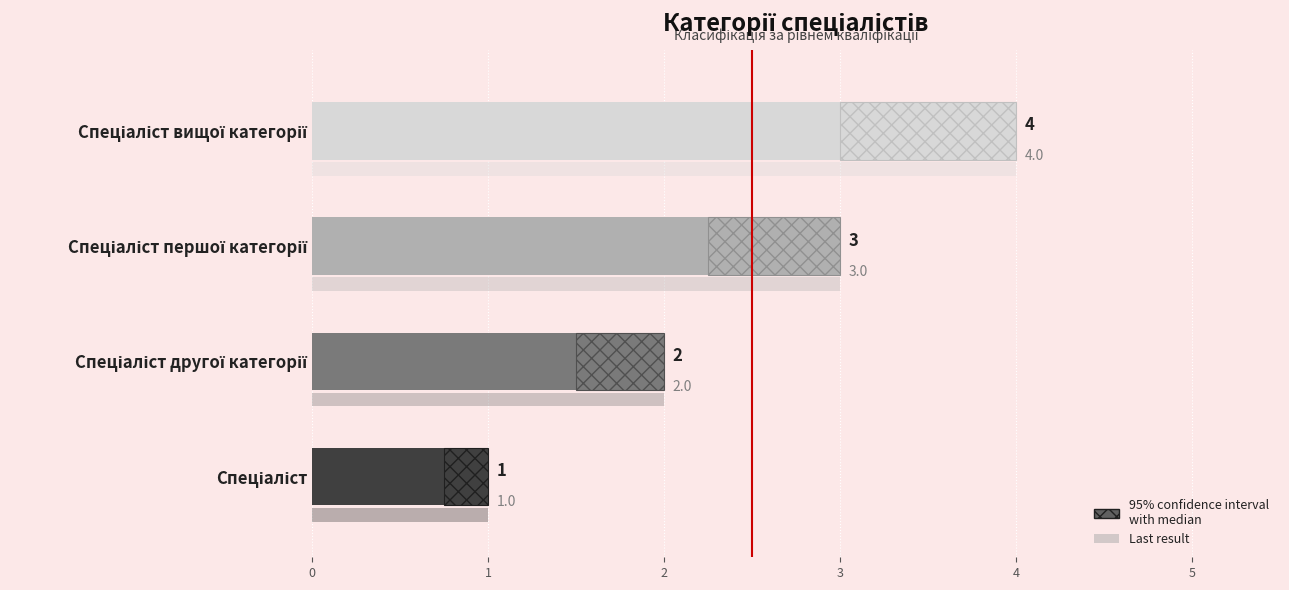

Which has a higher value, Спеціаліст or Спеціаліст першої категорії?

Спеціаліст першої категорії